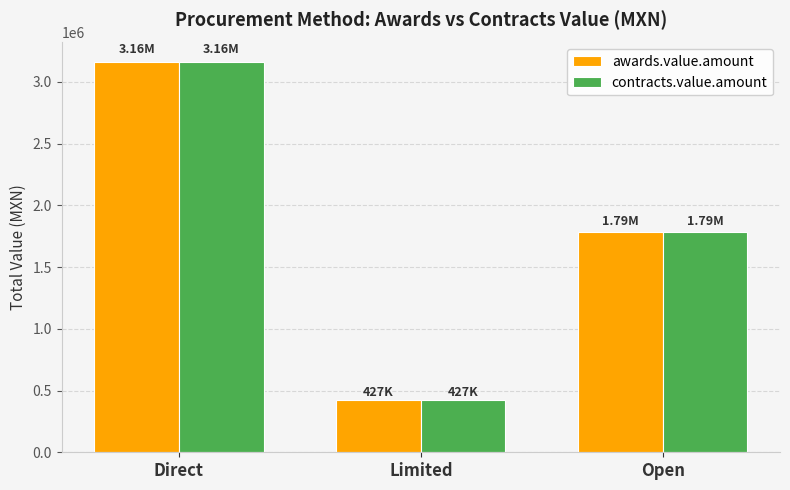

Reading right to left, extract all data points from this chart.

awards.value.amount: Open=1787094.7	Limited=426953.8	Direct=3160031.3
contracts.value.amount: Open=1787094.7	Limited=426953.8	Direct=3160031.3